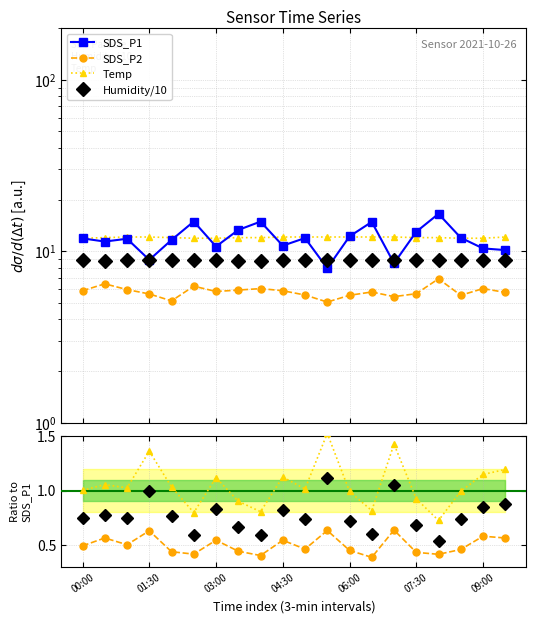

Count the Temp values in the range 12 to 13.

15